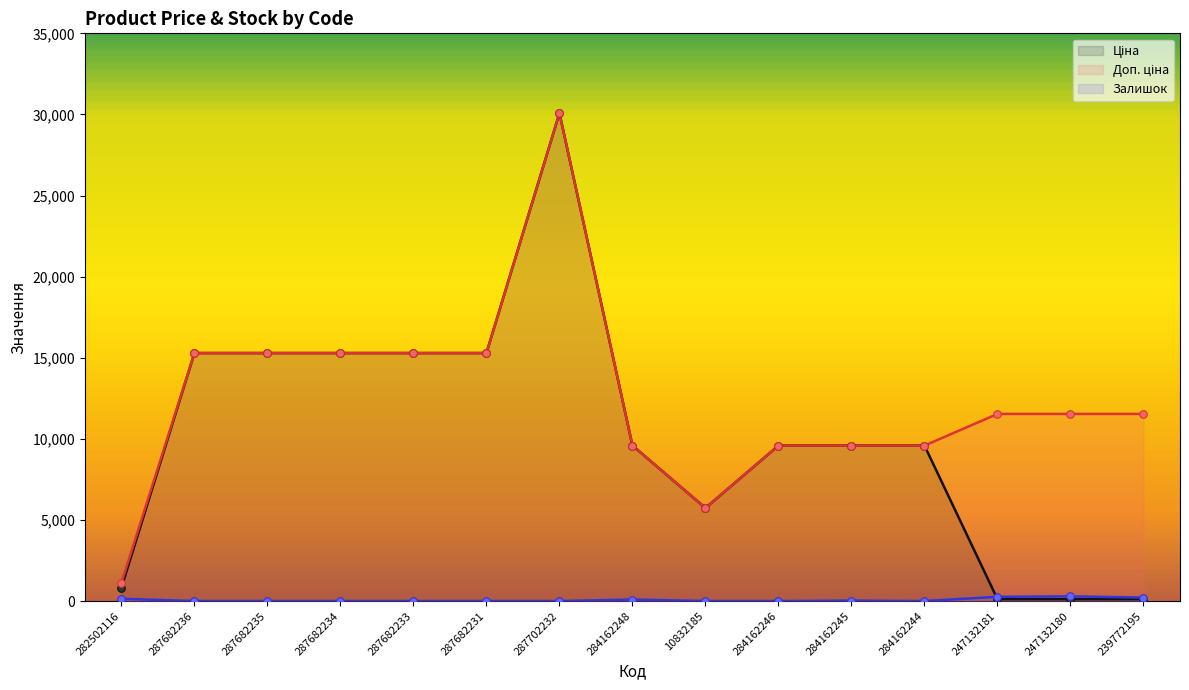

What are all the series names shown in the legend?

Ціна, Доп. ціна, Залишок